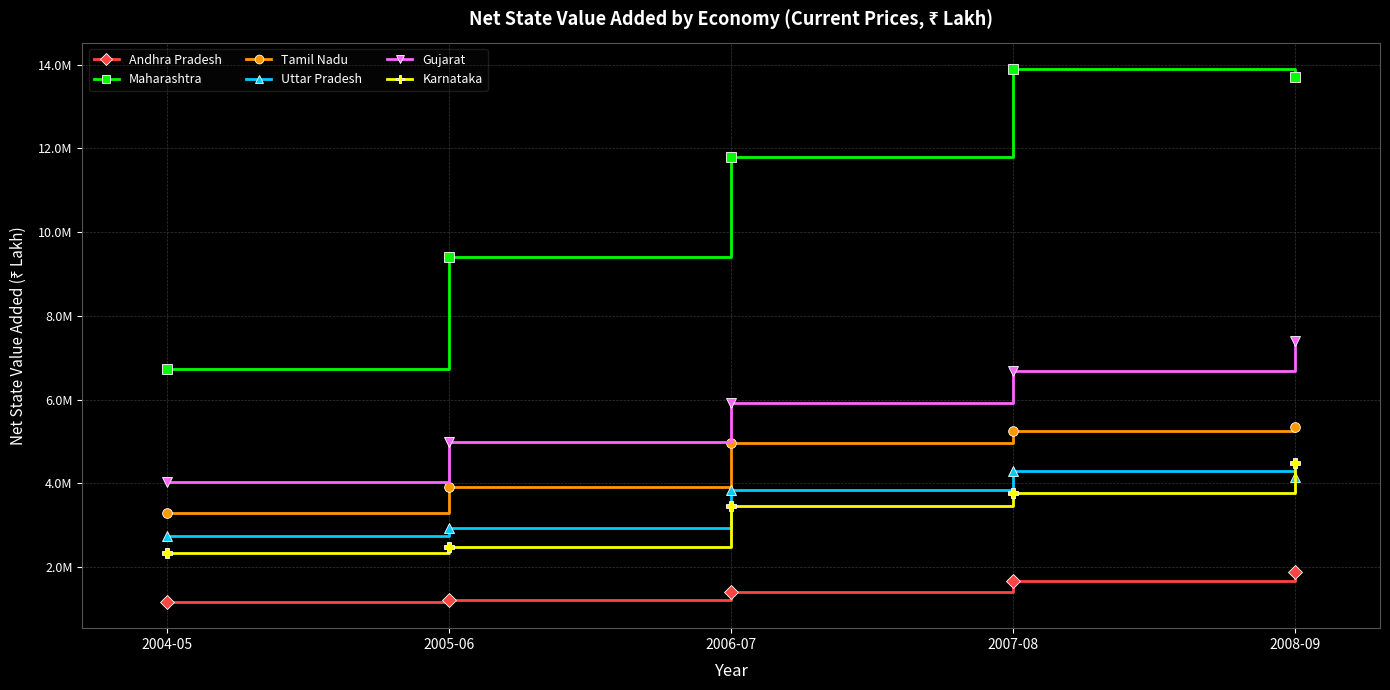

What is the highest value of the Uttar Pradesh series?

4297489